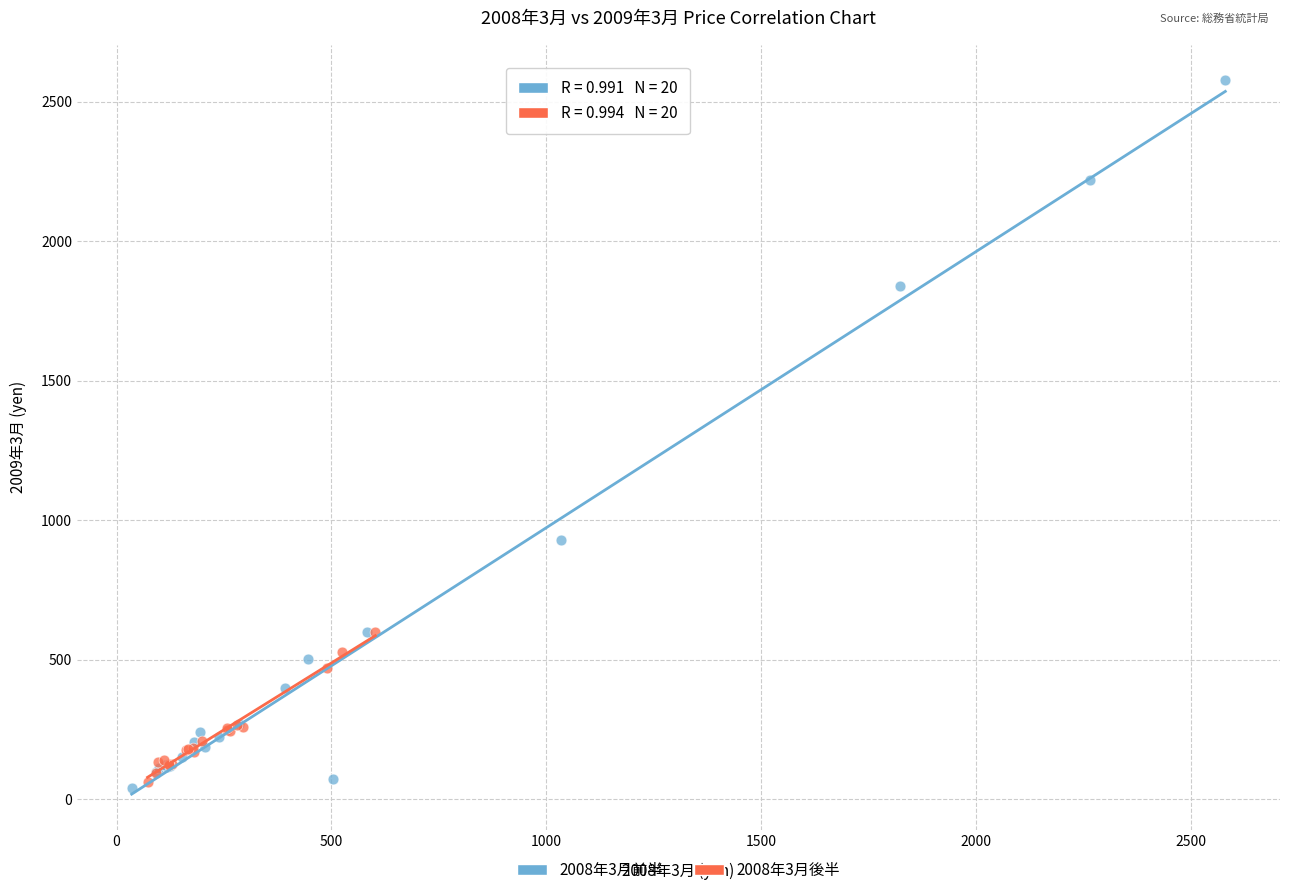

Which series has the largest Y range (max minus min)?

2008年3月前半